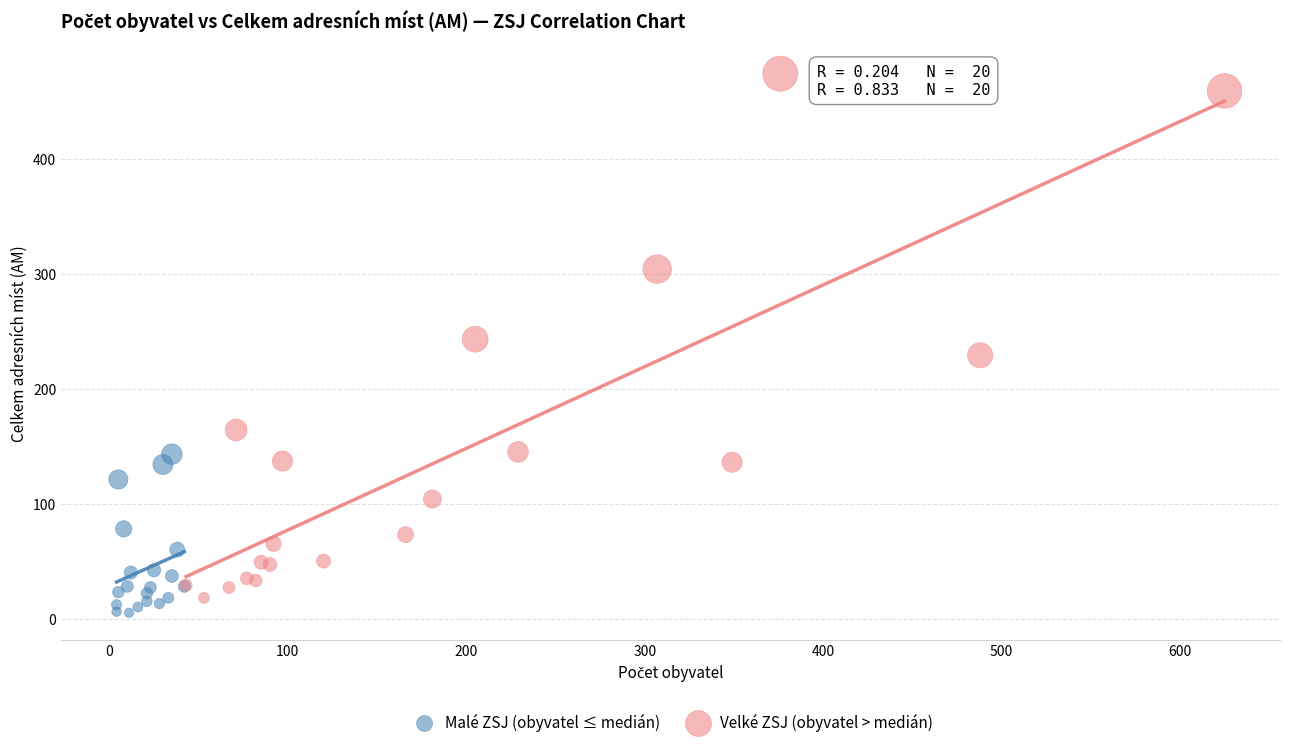

Which series has the largest Y range (max minus min)?

Velké ZSJ (obyvatel > medián)